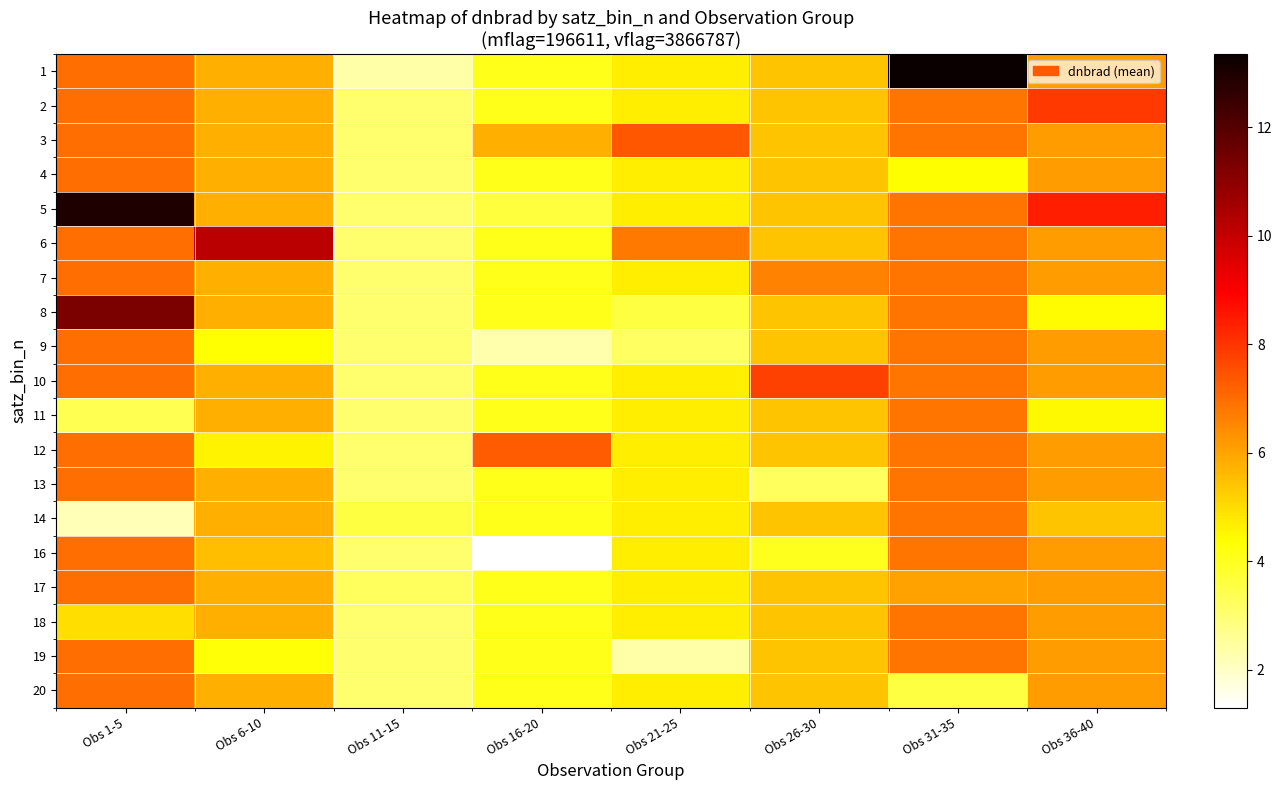

What is the total value across all series at Obs 21-25?

88.8